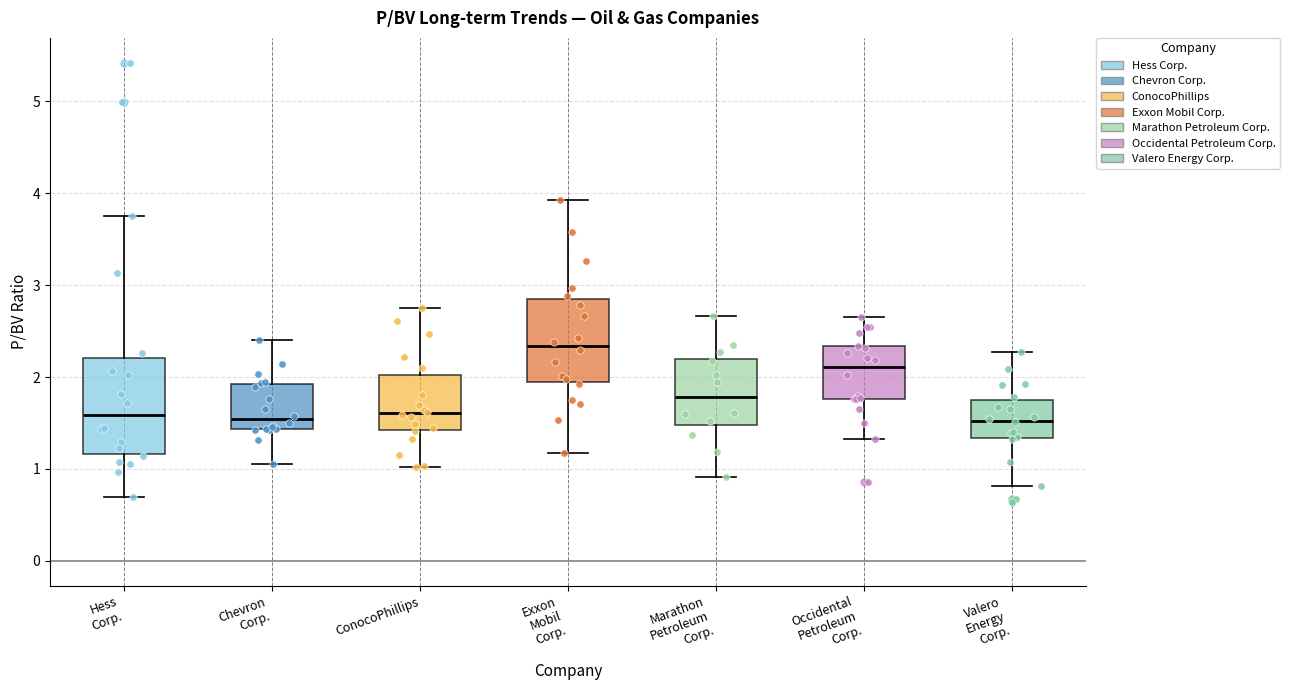

Reading left to right, transcribe this box plot: for each box, give where its median line is, the range the box spans, and where its two whiskers end, as read against the y-axis. The values are not printed on the chart, so give them approximately, as read against the axis.

Hess Corp.: median 1.6, box 1.2 to 2.2, whiskers 0.7 to 3.8
Chevron Corp.: median 1.5, box 1.4 to 1.9, whiskers 1.1 to 2.4
ConocoPhillips: median 1.6, box 1.4 to 2.0, whiskers 1.0 to 2.8
Exxon Mobil Corp.: median 2.3, box 1.9 to 2.9, whiskers 1.2 to 3.9
Marathon Petroleum Corp.: median 1.8, box 1.5 to 2.2, whiskers 0.9 to 2.7
Occidental Petroleum Corp.: median 2.1, box 1.8 to 2.3, whiskers 1.3 to 2.7
Valero Energy Corp.: median 1.5, box 1.3 to 1.8, whiskers 0.8 to 2.3